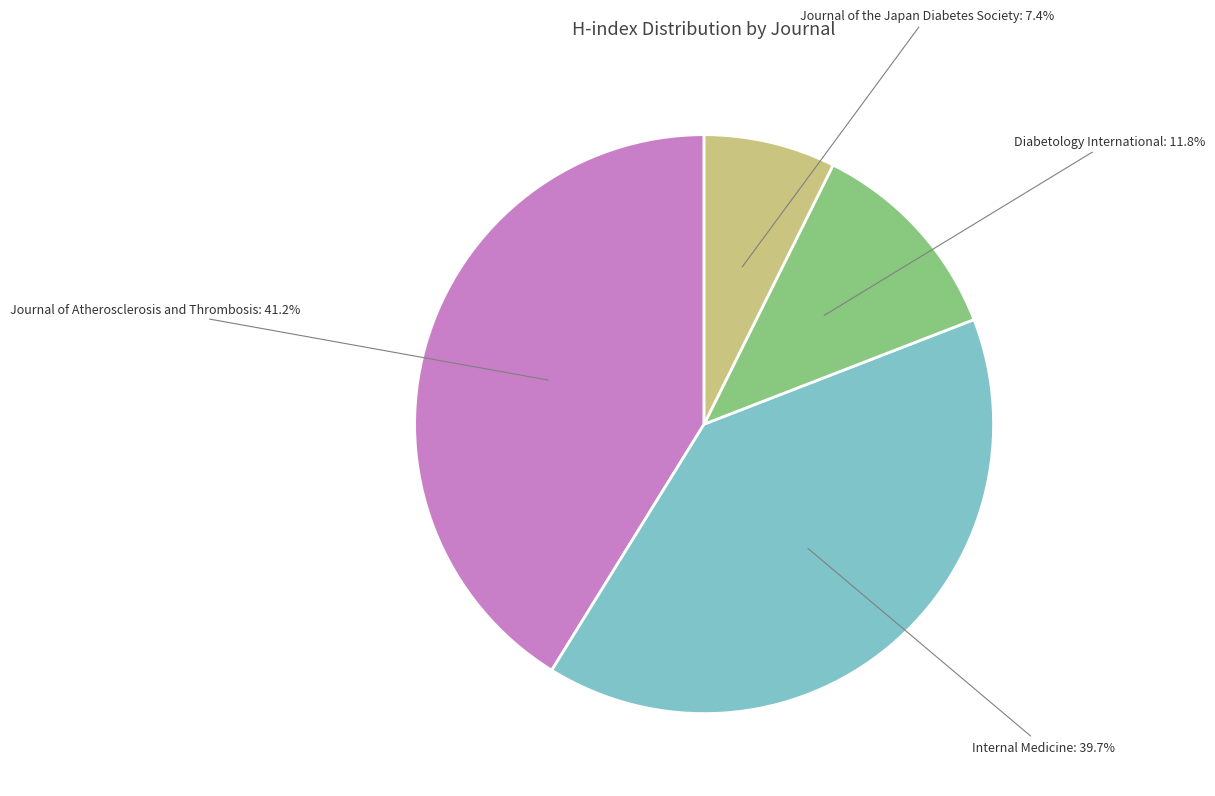

To the nearest percent, what is the average slice percentage?

25%